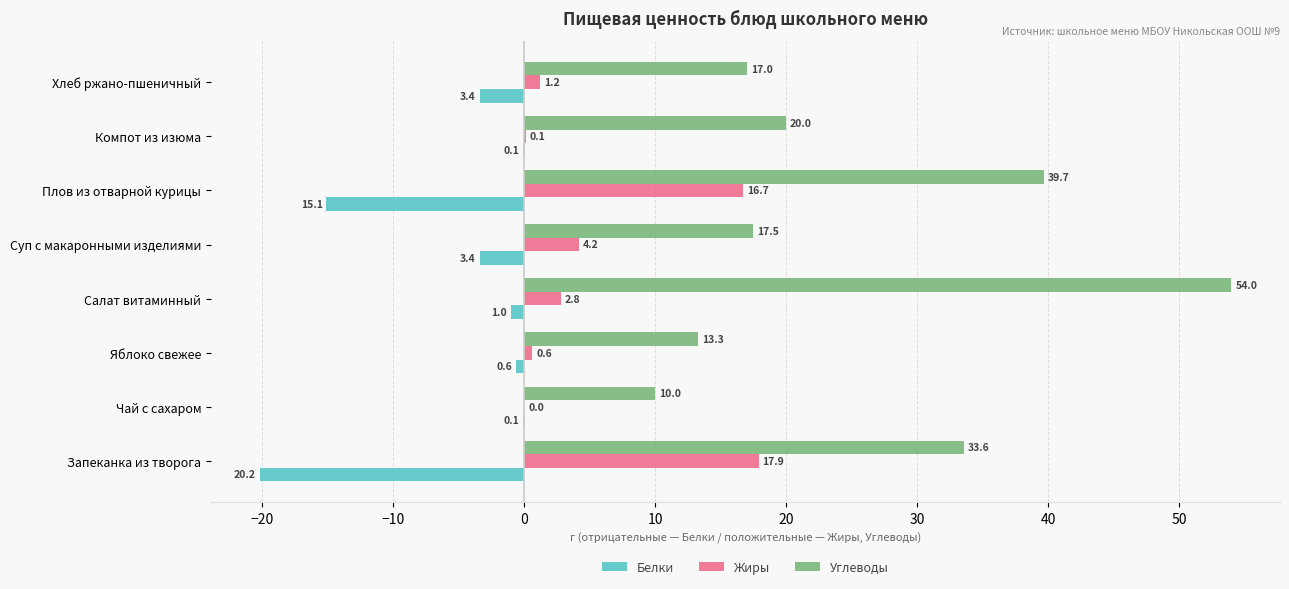

The value of Углеводы at Яблоко свежее is 7.1. True or false?

False